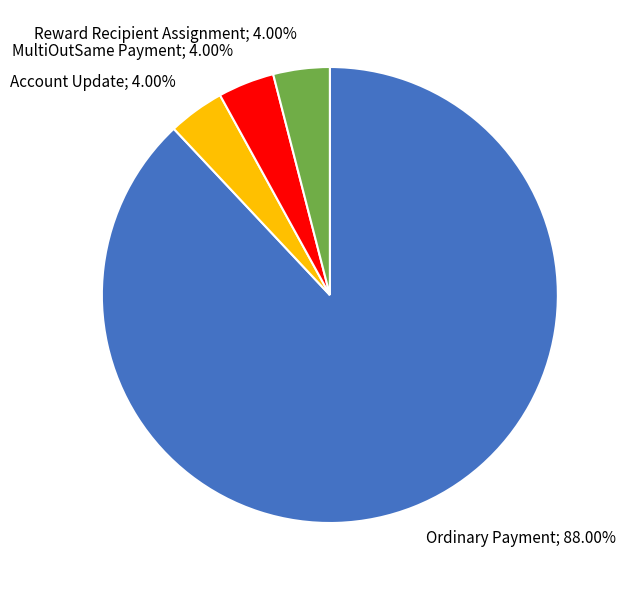

The Ordinary Payment slice represents 88% of the pie. True or false?

True